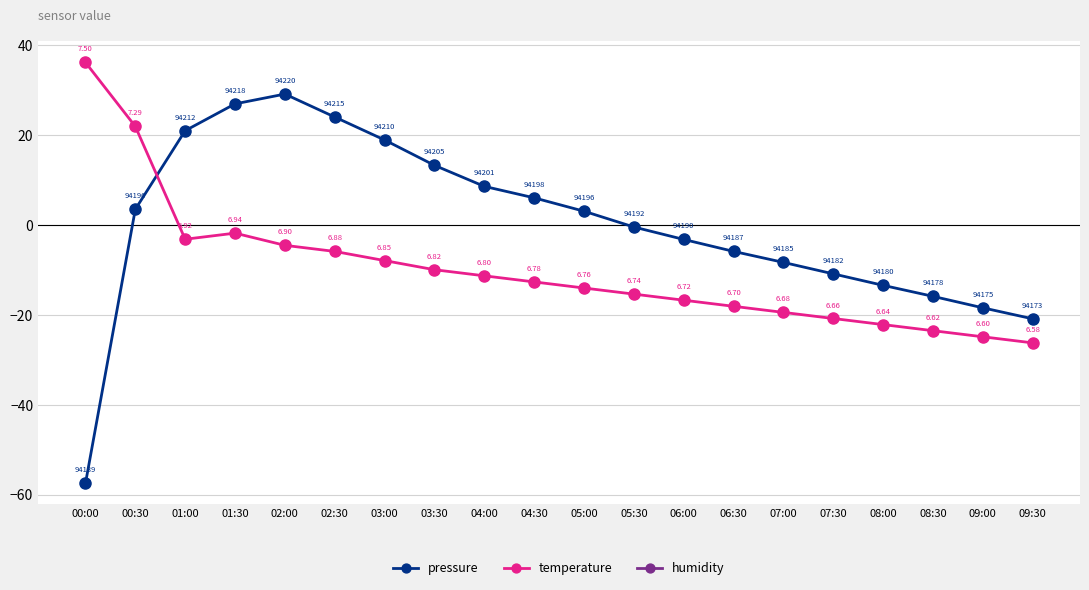

True or false: pressure has a value of 29.1 at 02:00.

True